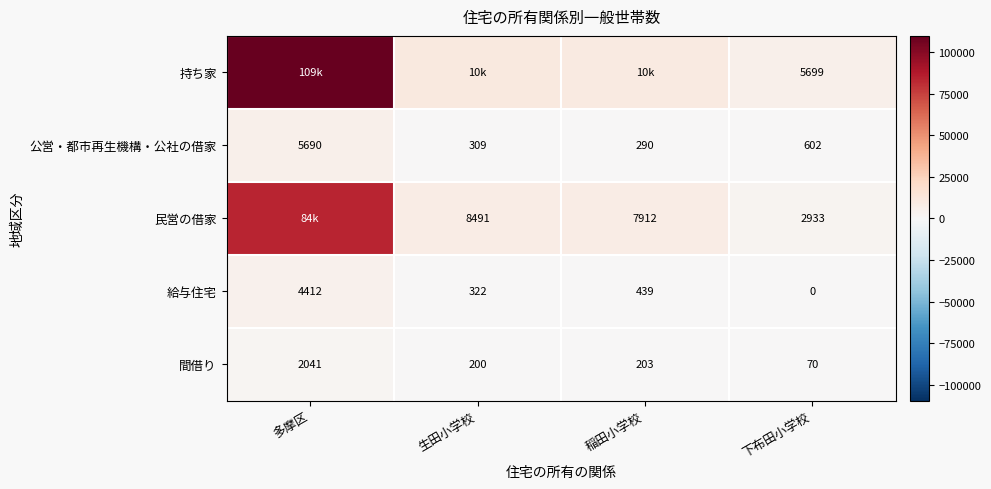

True or false: 間借り has a value of 99 at 稲田小学校.

False